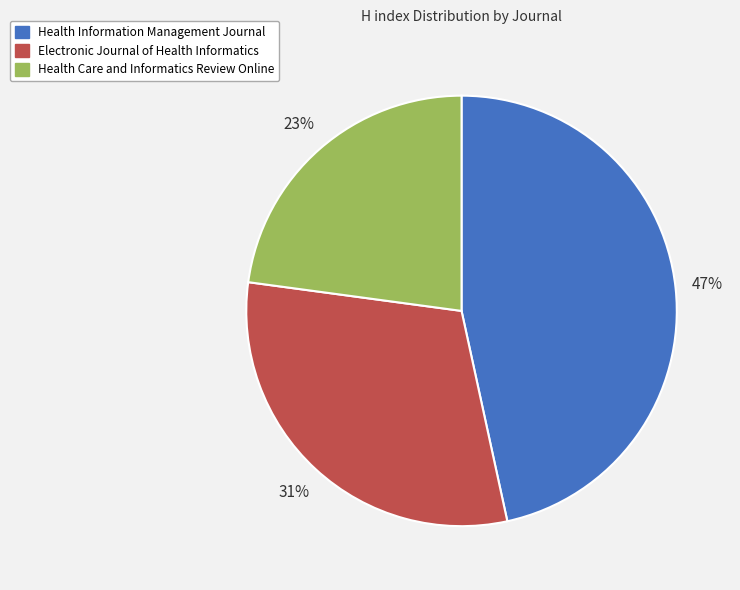

To the nearest percent, what portion does Health Care and Informatics Review Online represent?

23%